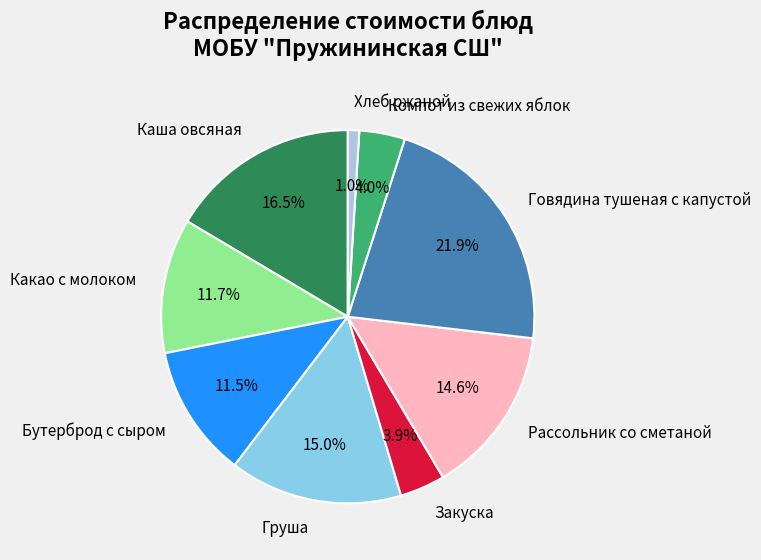

Is it true that Компот из свежих яблок is 4% of the pie?

True